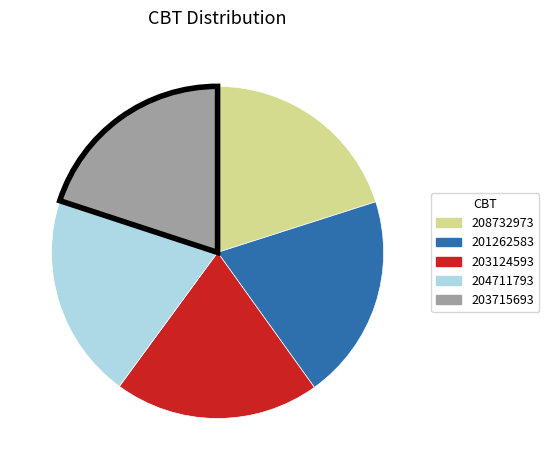

How many segments does this pie chart have?

5